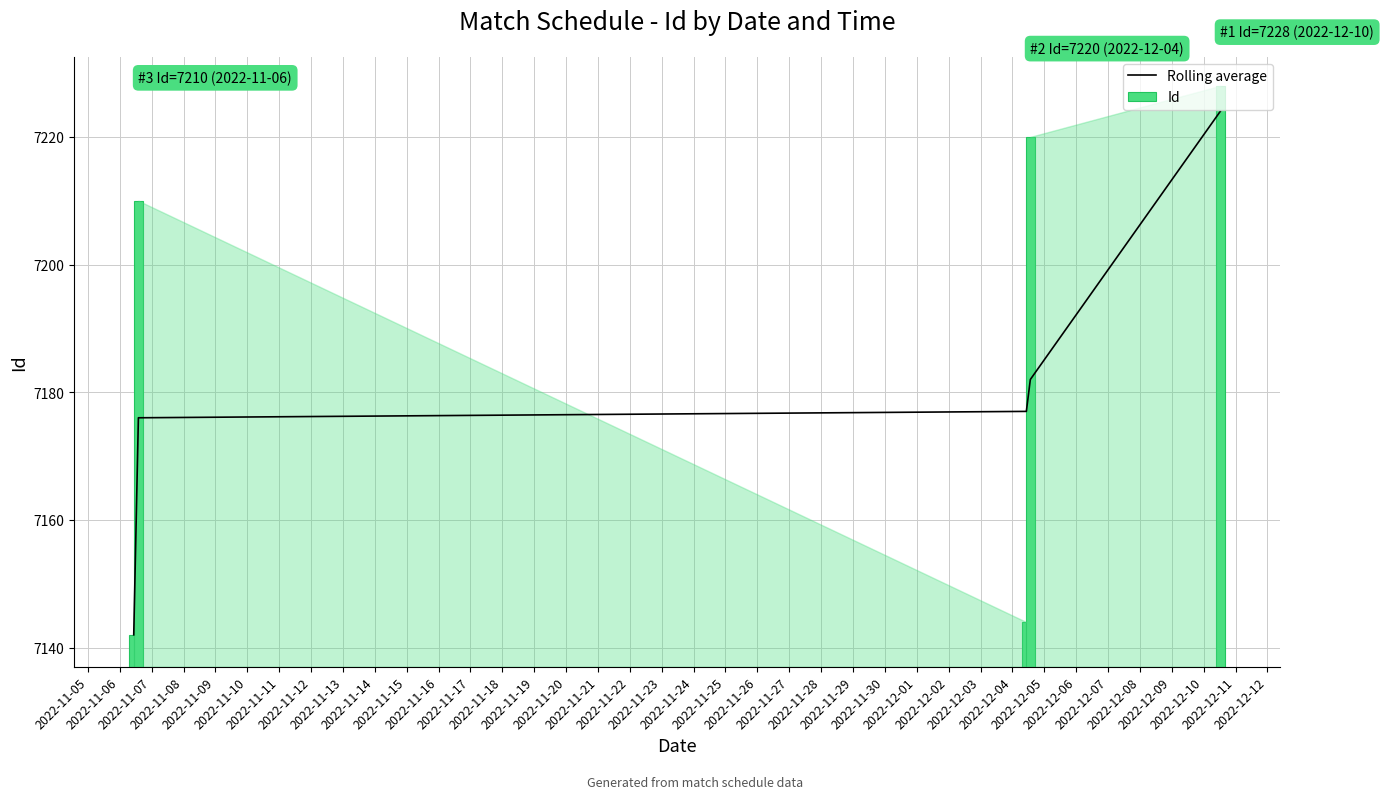

What is the highest value of the Rolling average series?

7224